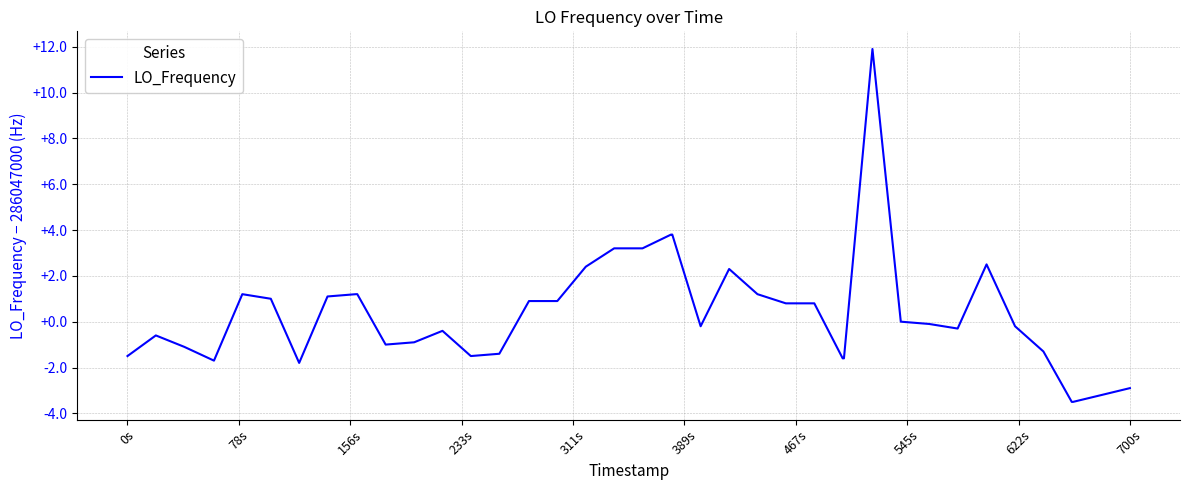

What is the minimum value shown in the chart?

-3.5